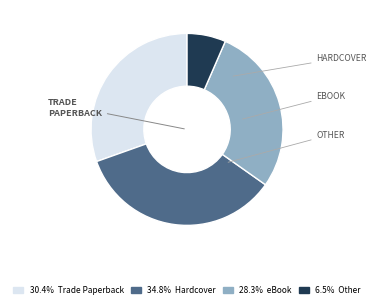

Is there a majority slice in this chart?

No